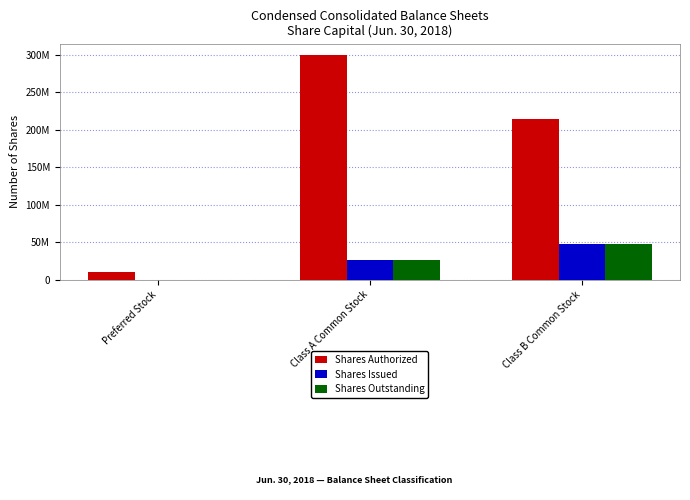

The value of Shares Issued at Class B Common Stock is 48439772. True or false?

True